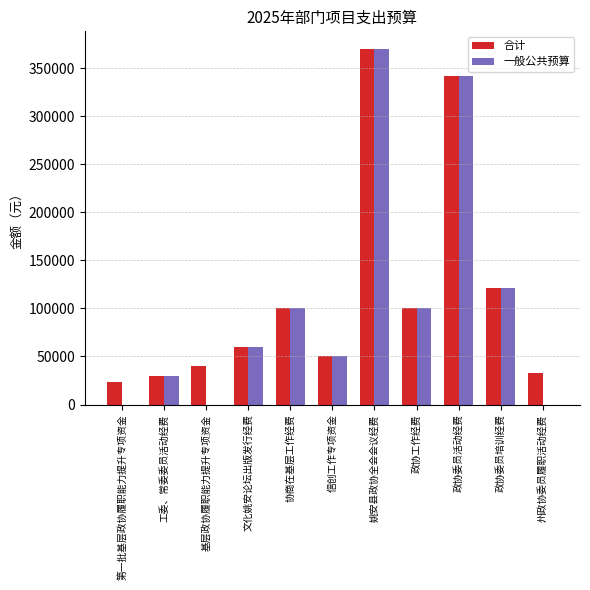

Which label corresponds to the largest value in the chart?

姚安县政协全会会议经费